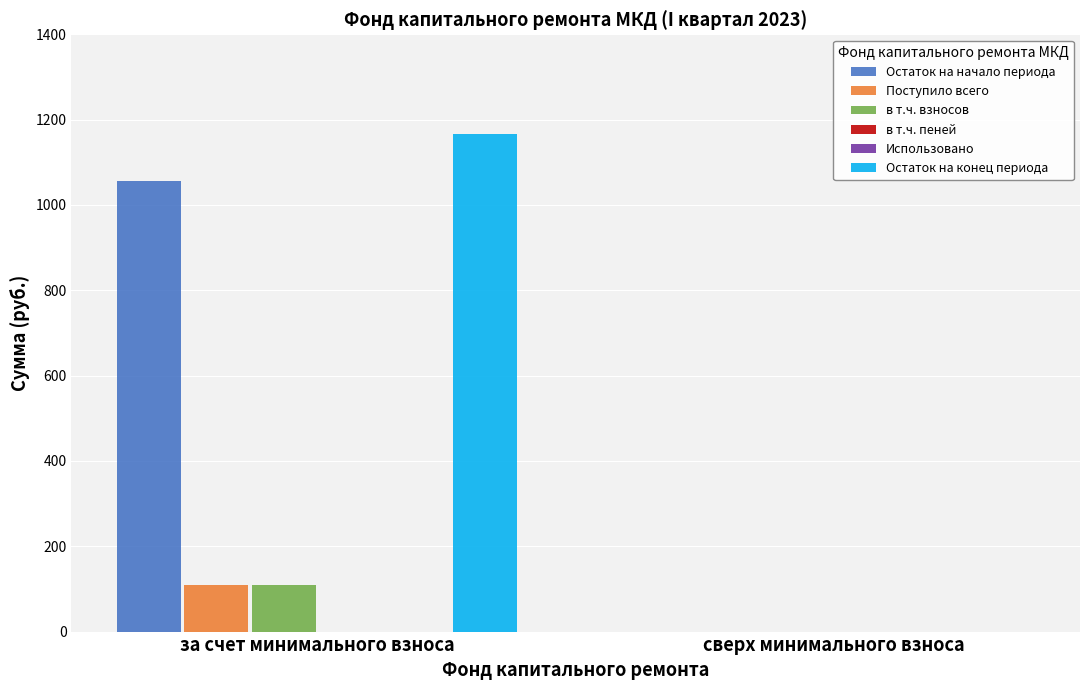

Where is Остаток на начало периода nearest to the value 527?

сверх минимального взноса